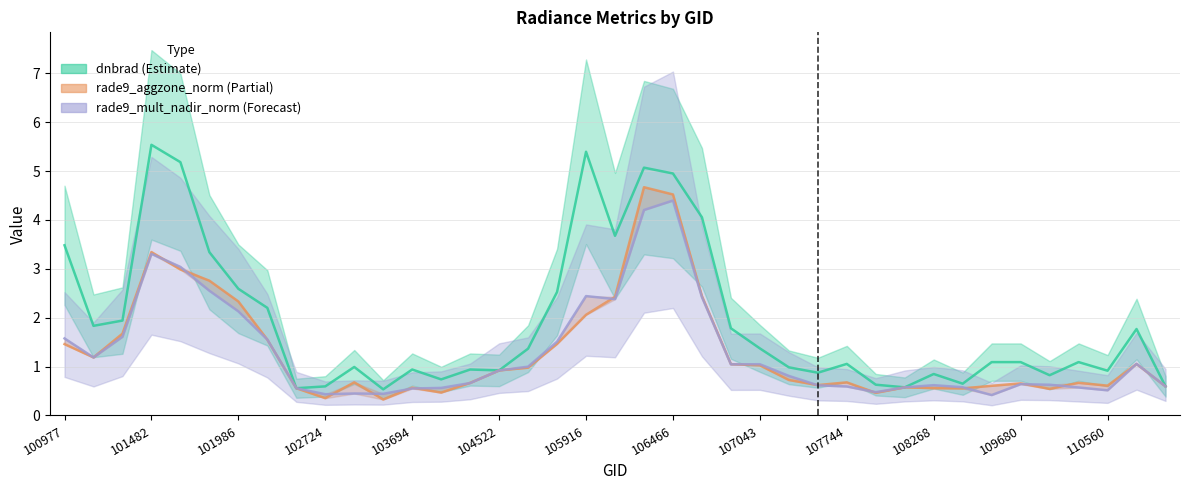

Which label corresponds to the smallest value in the chart?

103211